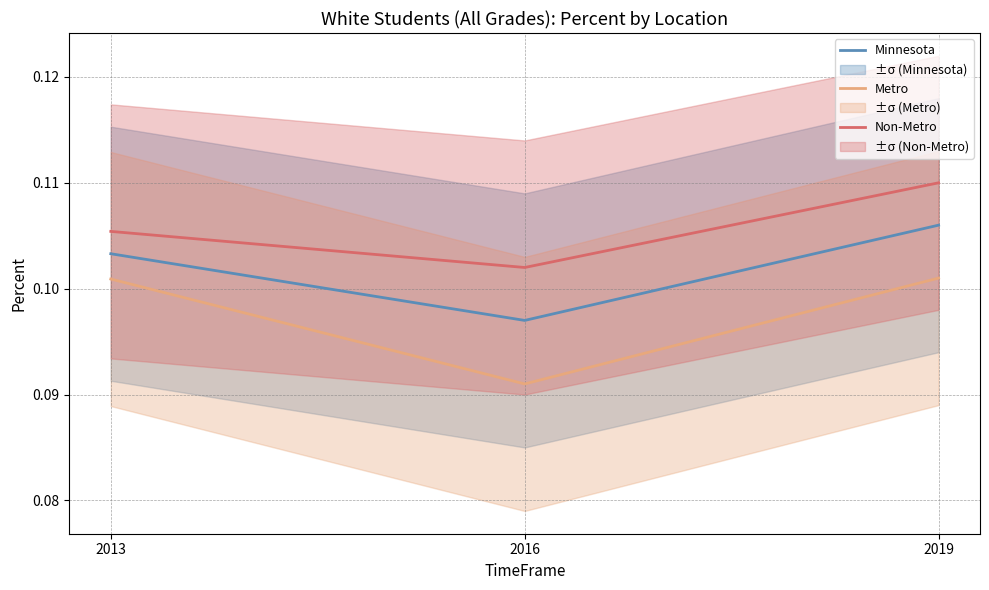

What is the average value of the Metro series?

0.1